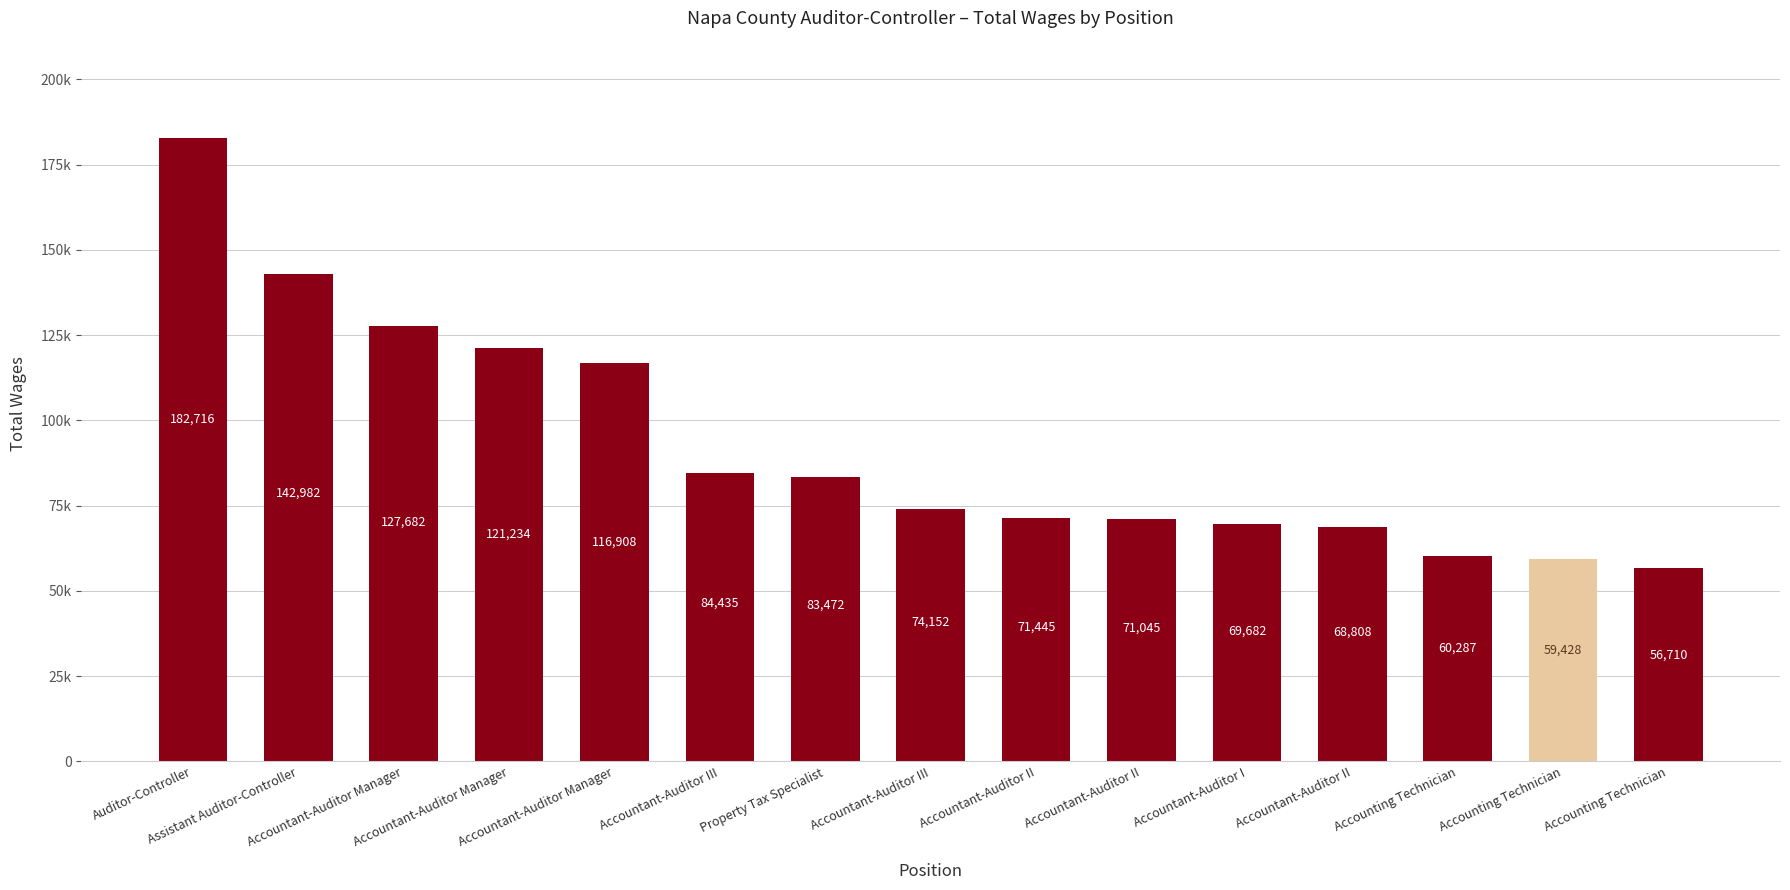

Which has a higher value, Property Tax Specialist or Auditor-Controller?

Auditor-Controller